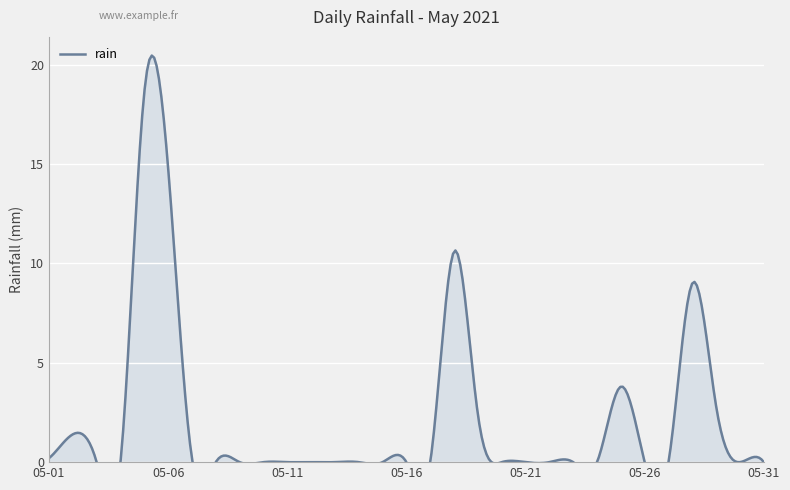

What value does the data have at 2021-05-07?

0.2